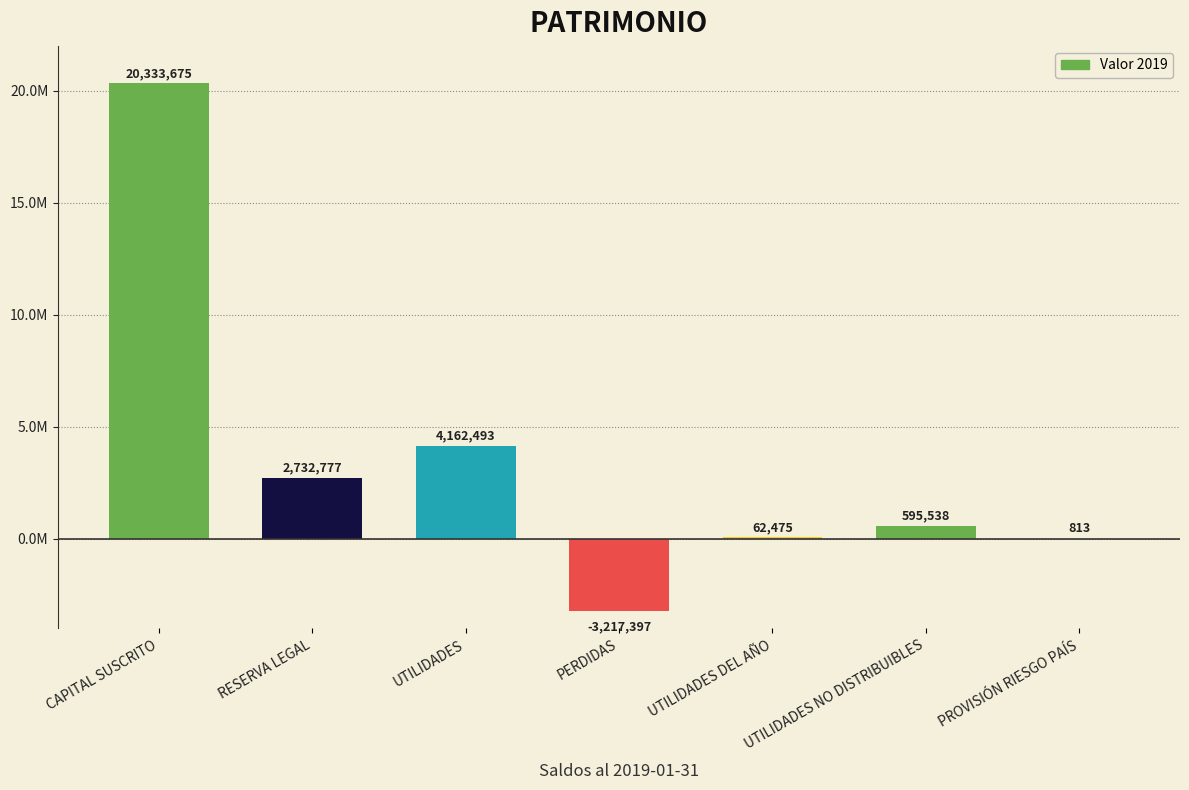

What is the value of the 5th bar from the left?

62474.7